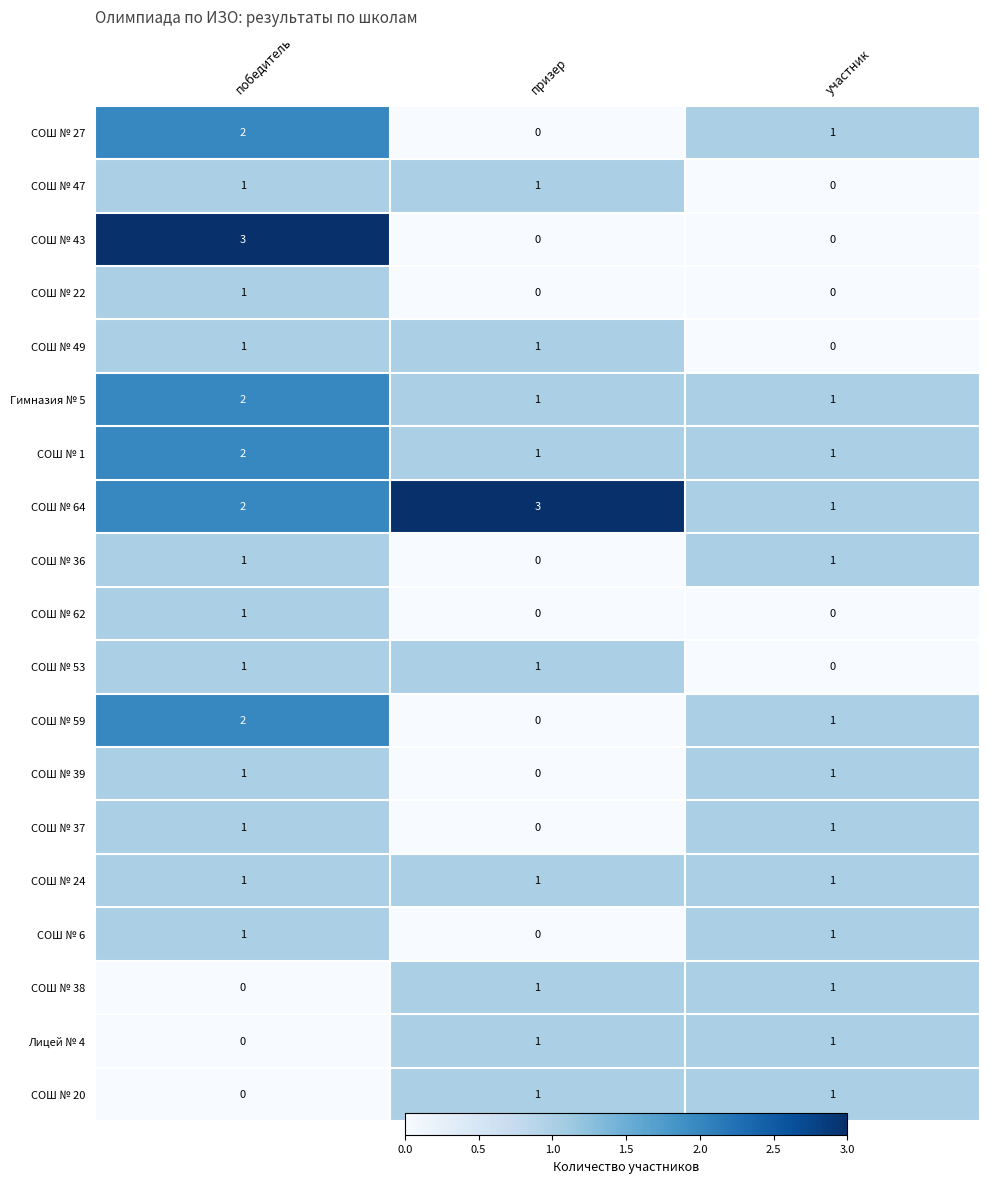

The value of СОШ № 39 at призер is 0. True or false?

True